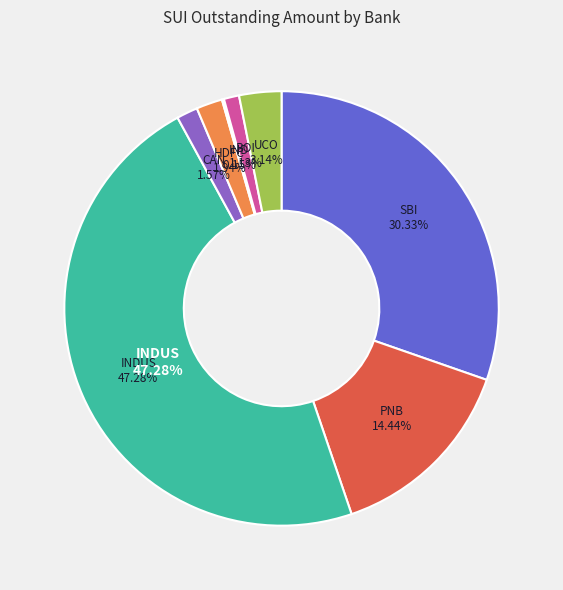

To the nearest percent, what portion does UCO represent?

3%